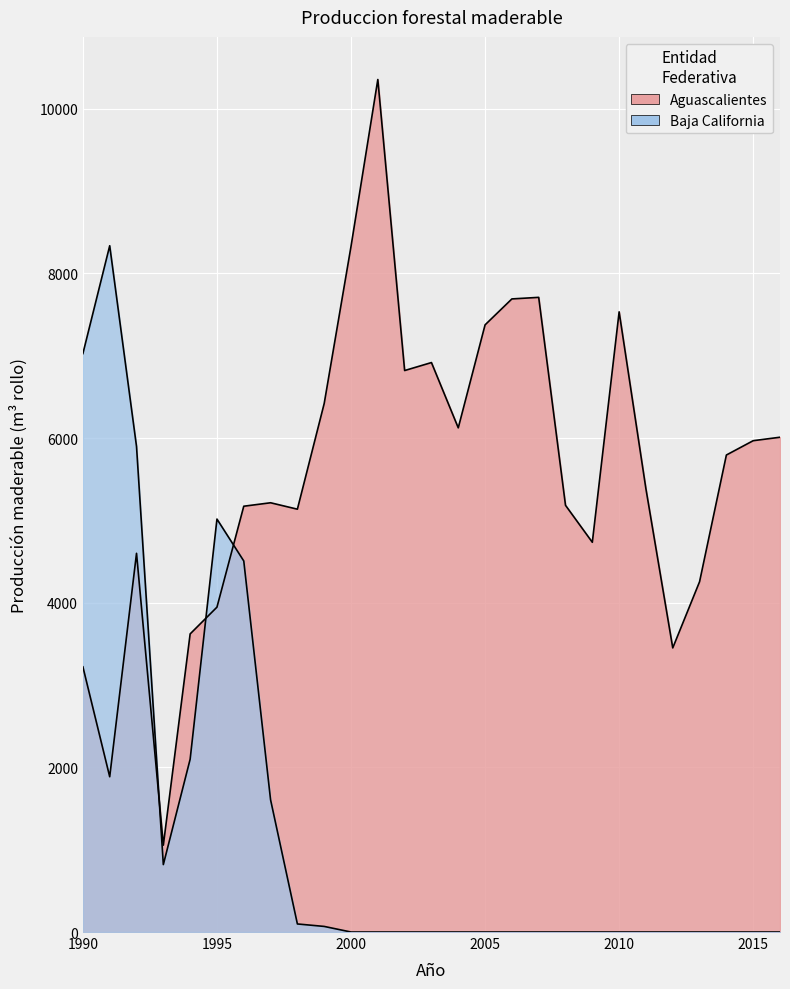

At which category is the sum across all series the highest?

1992